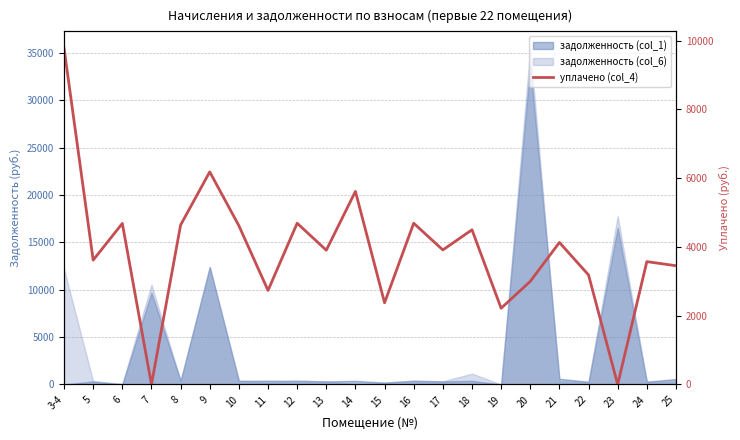

Is it true that the value at 16 is 4691.0?

True